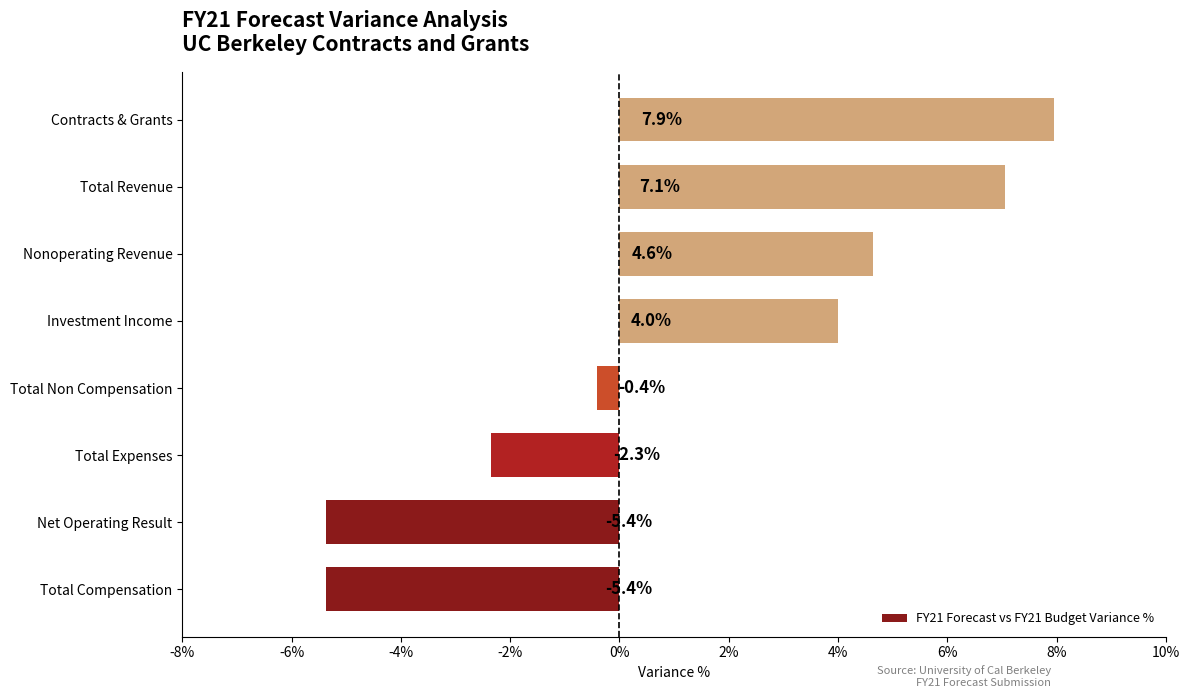

What is the average value?

1.3